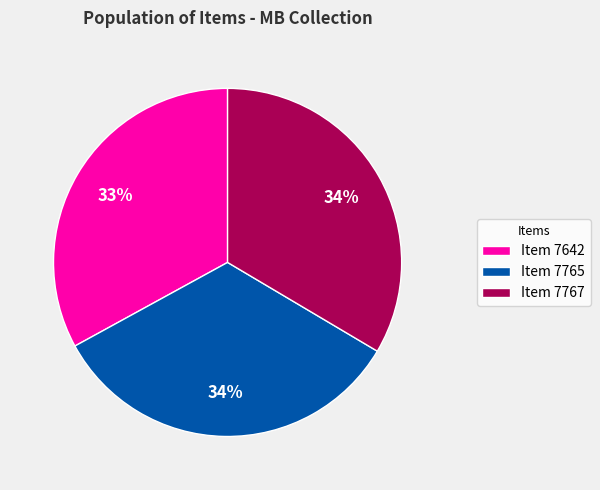

How many segments does this pie chart have?

3